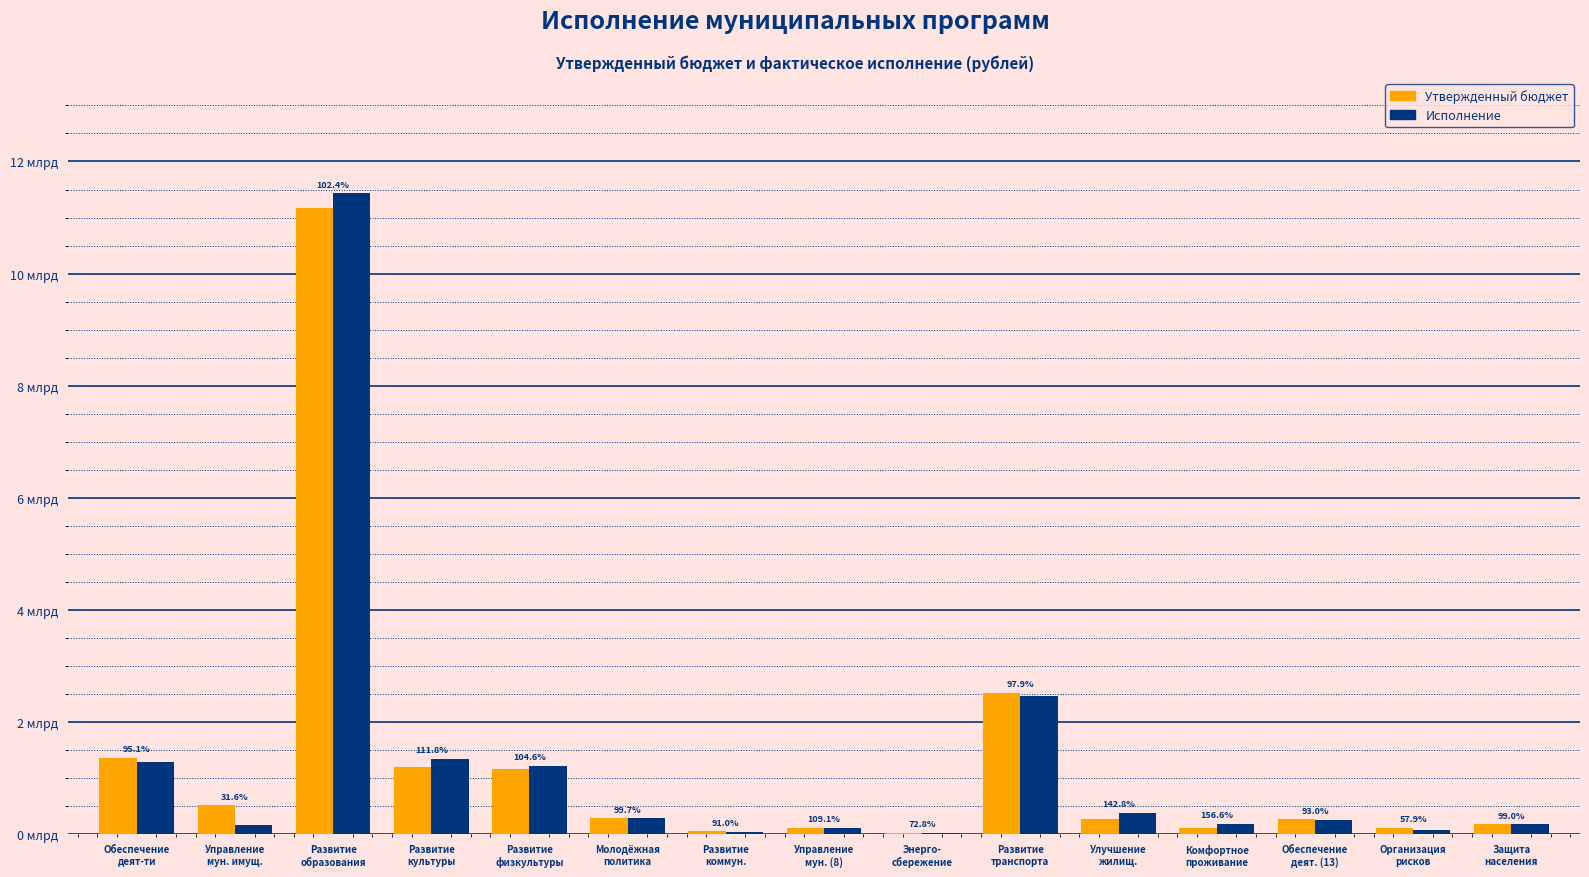

List the series in order of their peak value, highest first.

Исполнение, Утвержденный бюджет